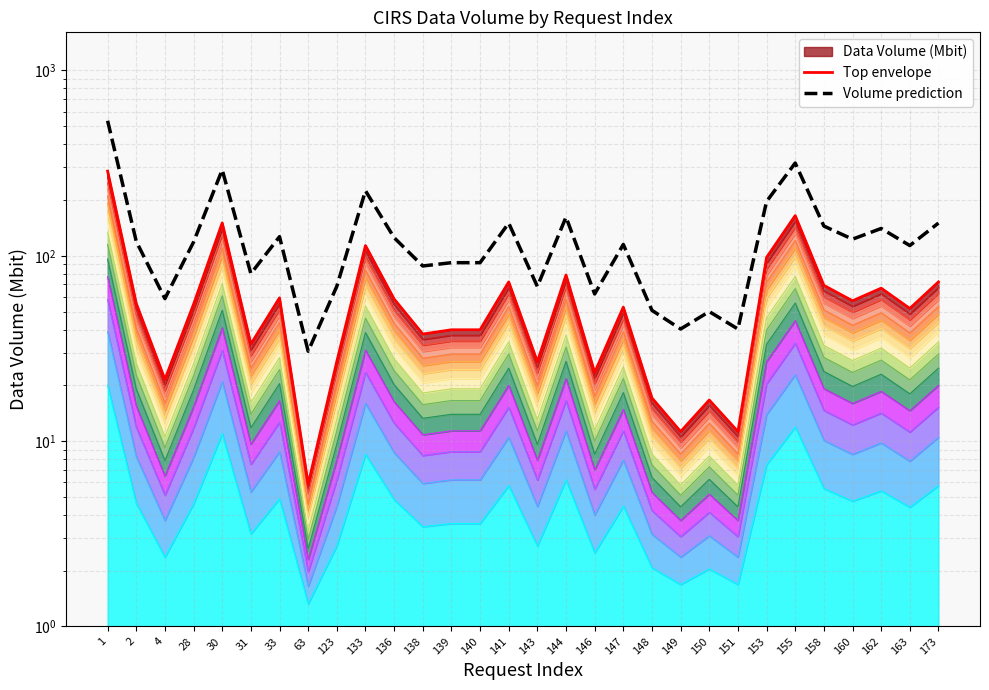

How many values in the Top envelope series exceed 54?

15